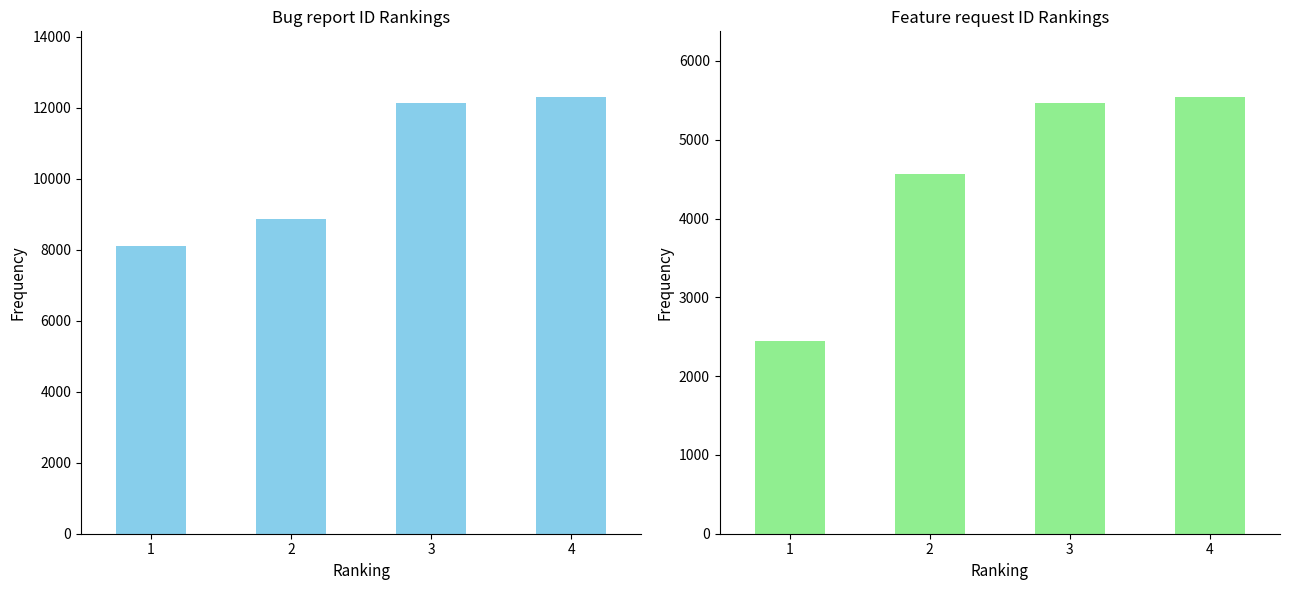

At how many categories does at least one series exceed 3760?

4